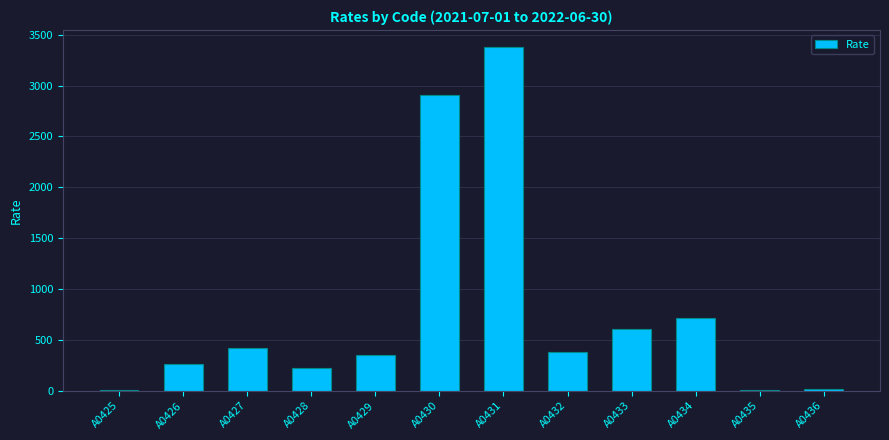

Where is the data nearest to the value 1692?

A0434